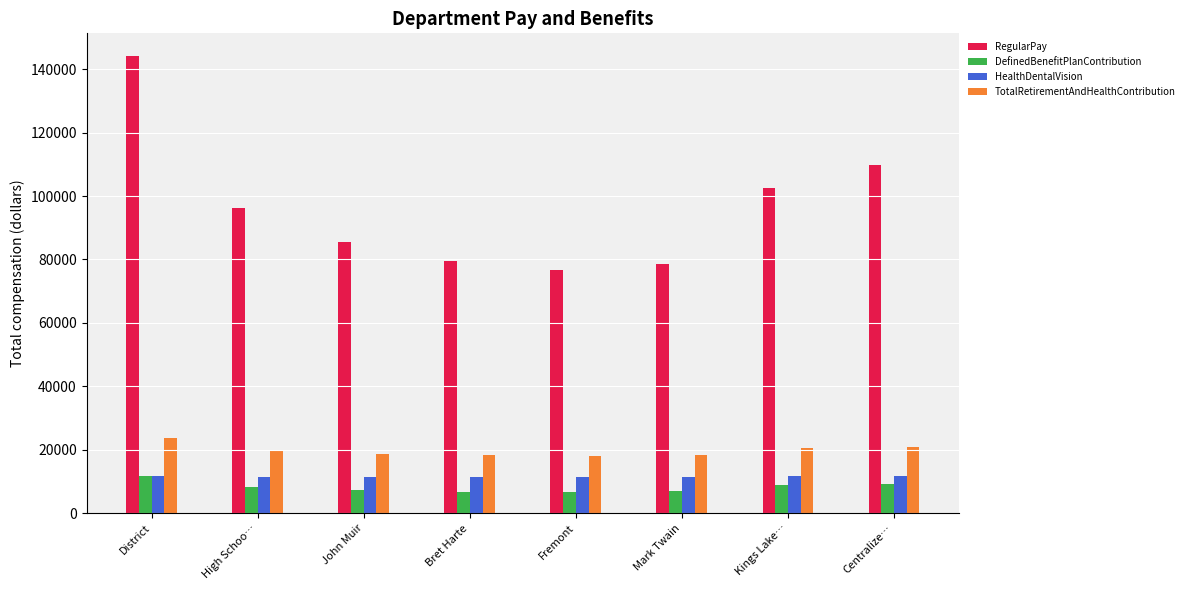

What is the difference between the HealthDentalVision values at Centralize… and Mark Twain?

261